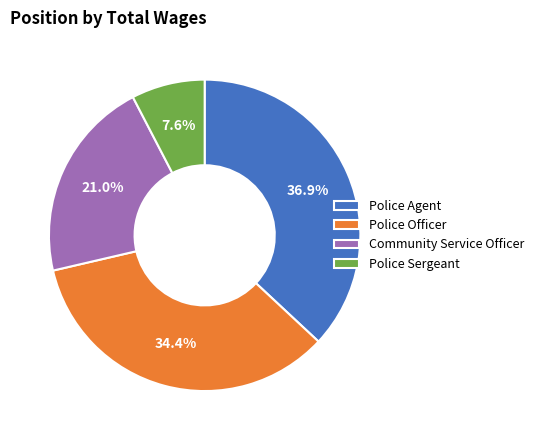

Does Community Service Officer represent more than half of the total?

No